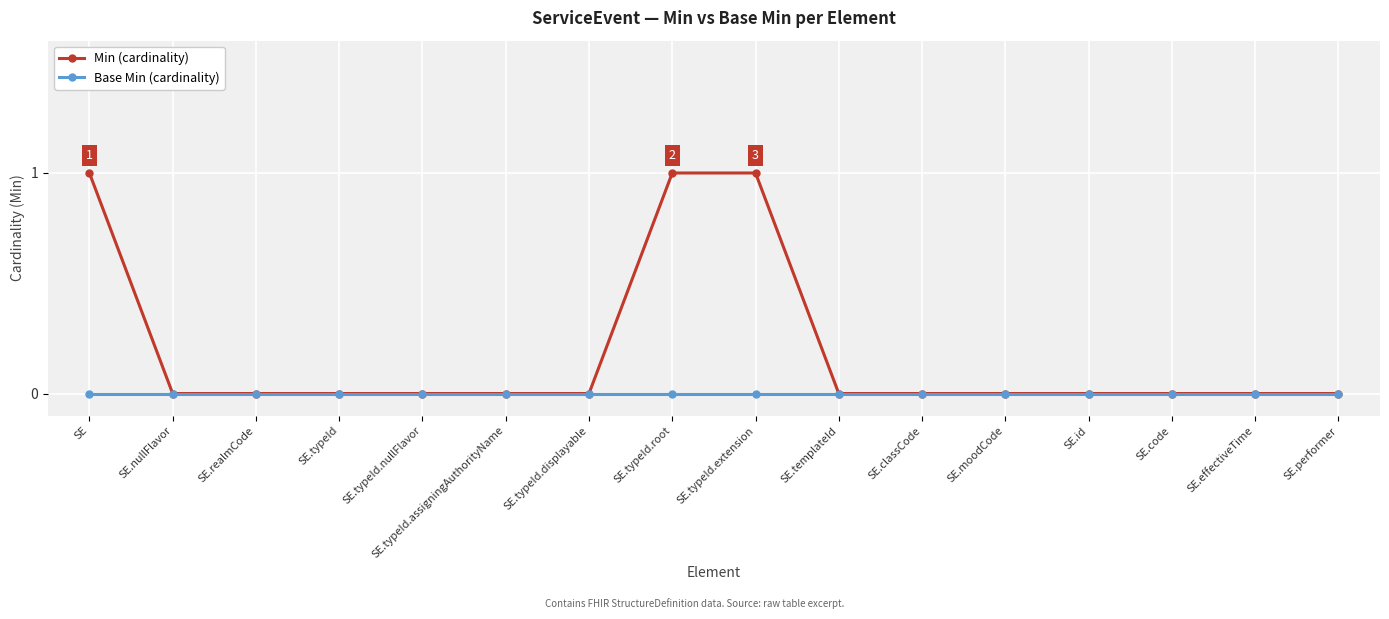

Reading right to left, what are all the values shown in this chart?

Min (cardinality): 0	0	0	0	0	0	0	1	1	0	0	0	0	0	0	1
Base Min (cardinality): 0	0	0	0	0	0	0	0	0	0	0	0	0	0	0	0